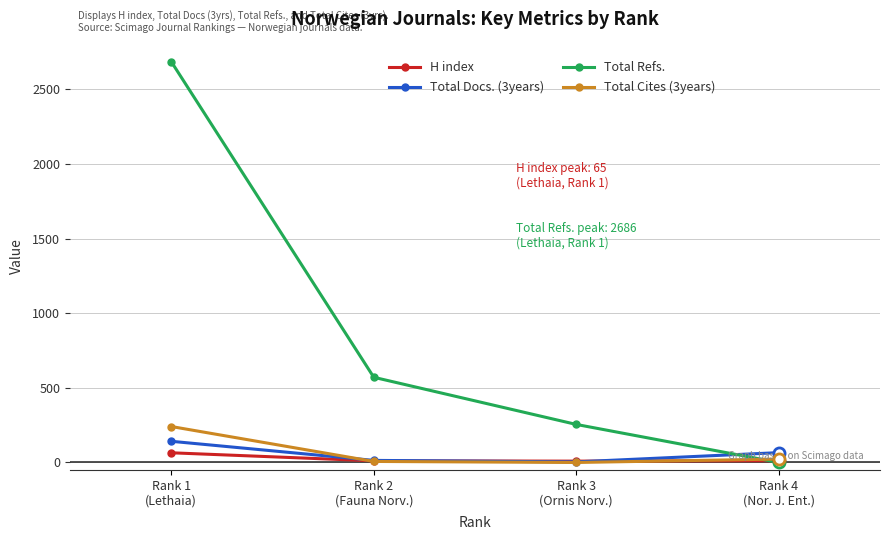

Which category has the highest value across all series?

Rank 1
(Lethaia)